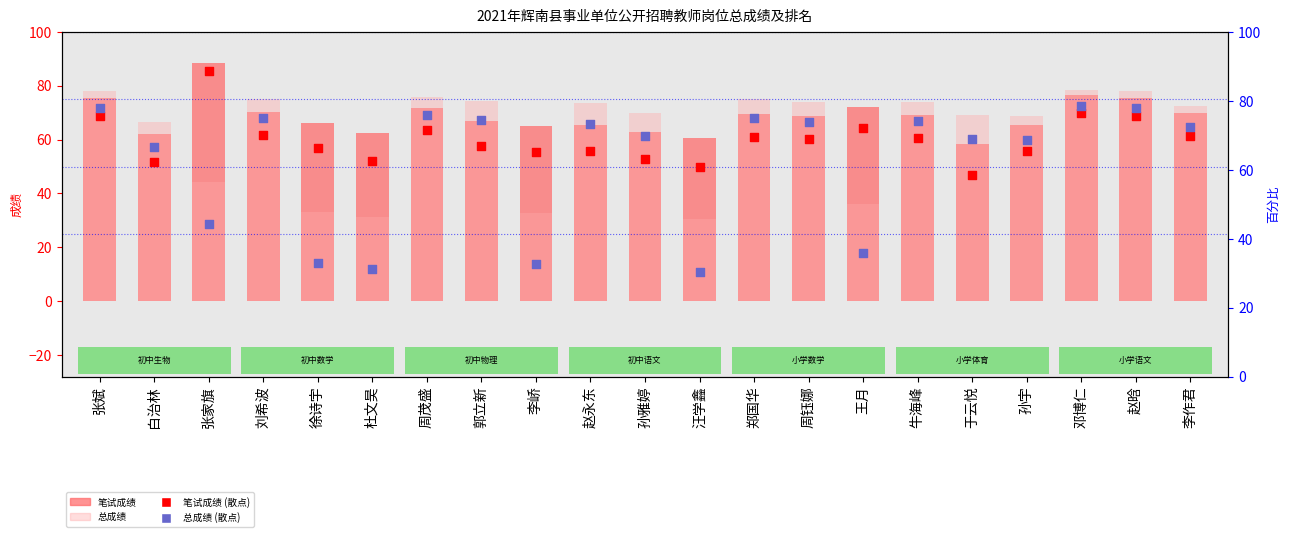

At which category is the sum across all series the highest?

邓博仁